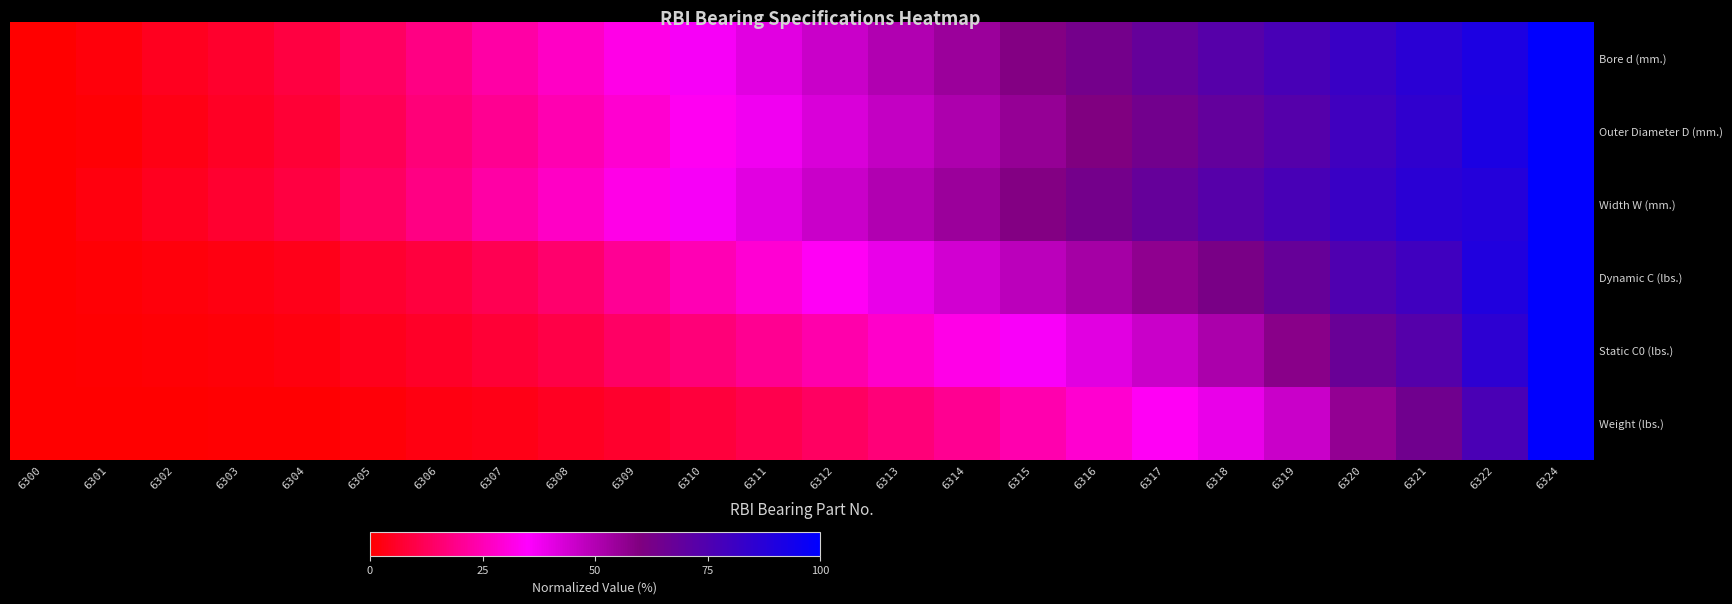

How many series are shown in this chart?

6